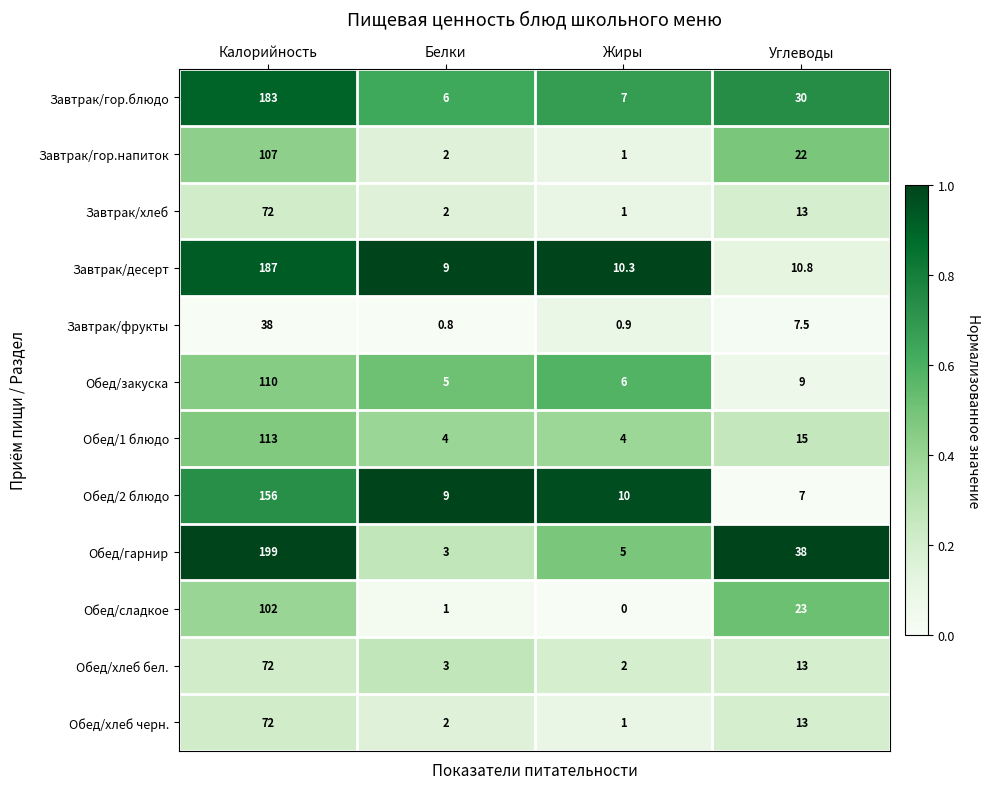

How many data points does each series have?

4